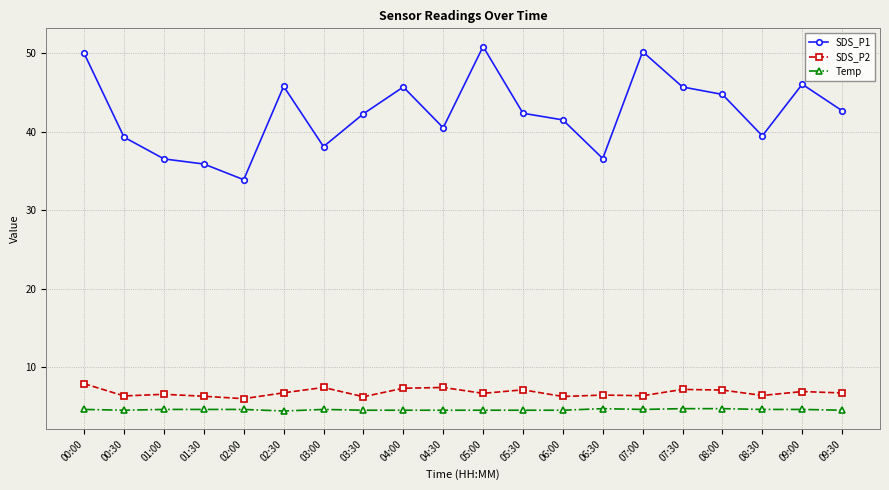

What is the label of the 9th point from the right?

05:30